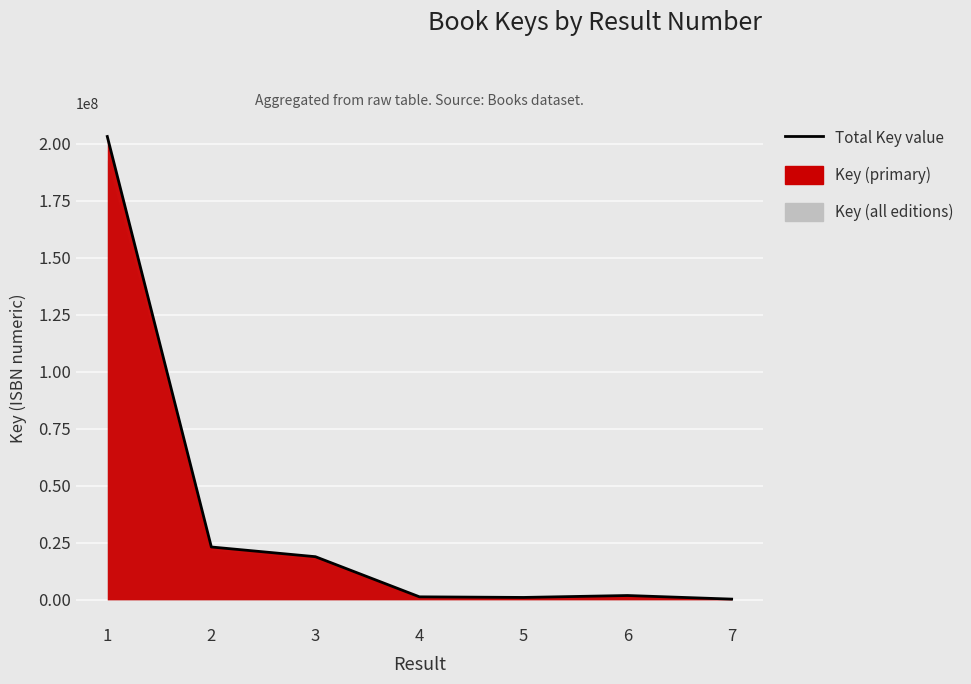

What is the sum of the values at 6 and 4?

3233025